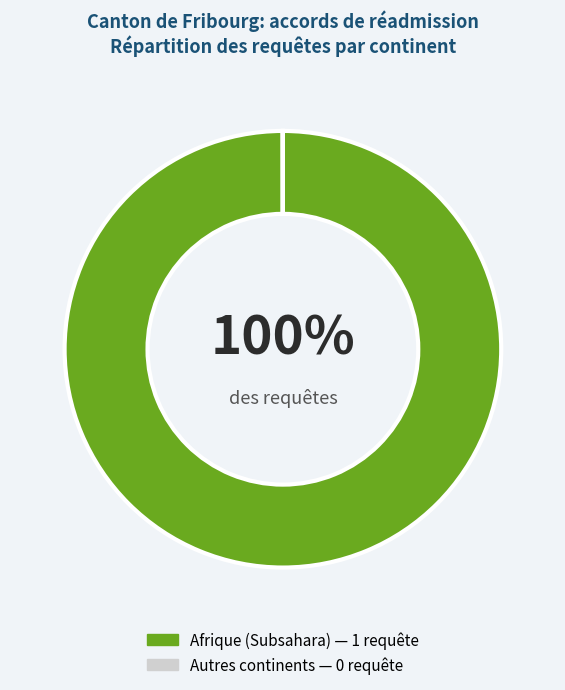

To the nearest percent, what is the difference between the largest and smallest slice percentages?

100%